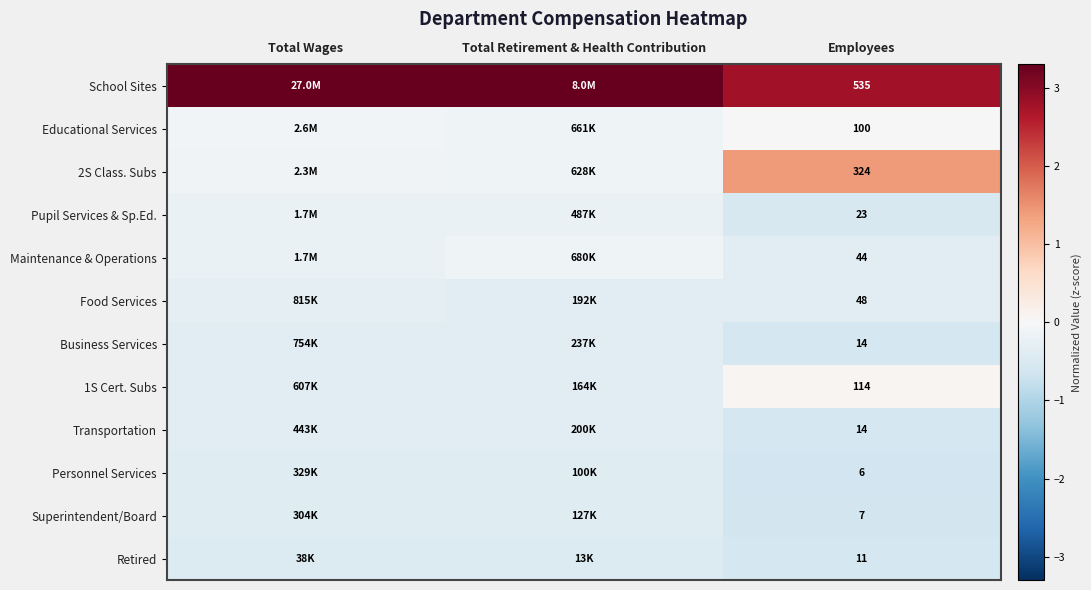

Which category has the lowest value in the Retired series?

Employees